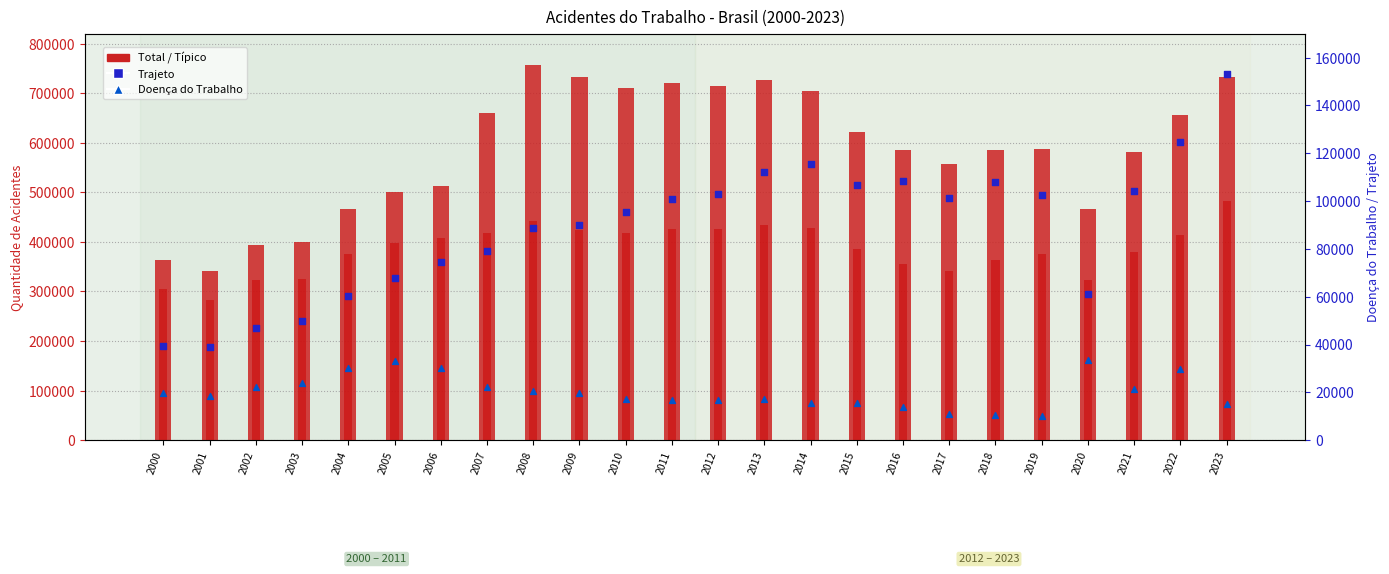

Which series reaches the minimum Y coordinate?

Doença do Trabalho